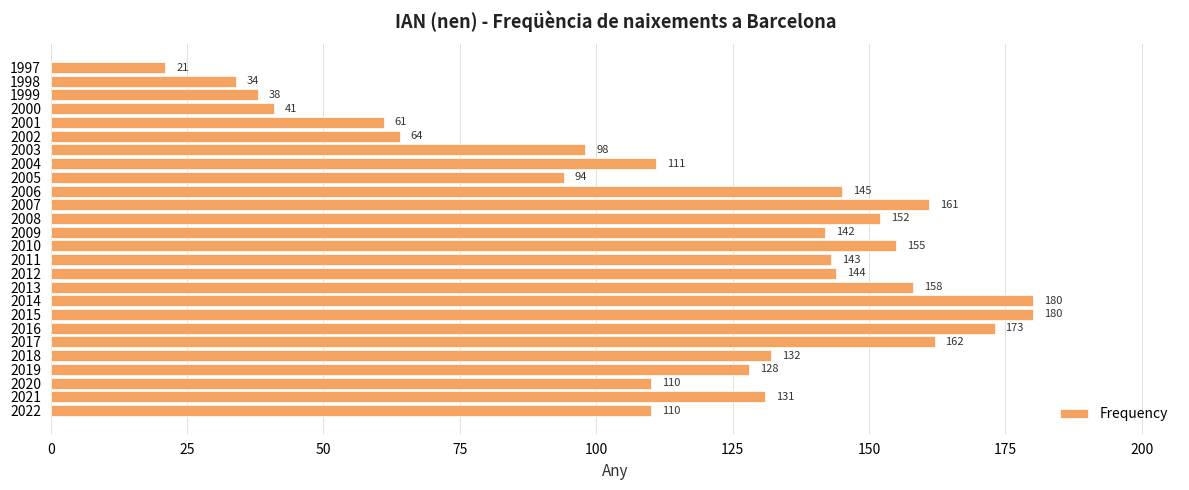

Which has a higher value, 2007 or 2000?

2007